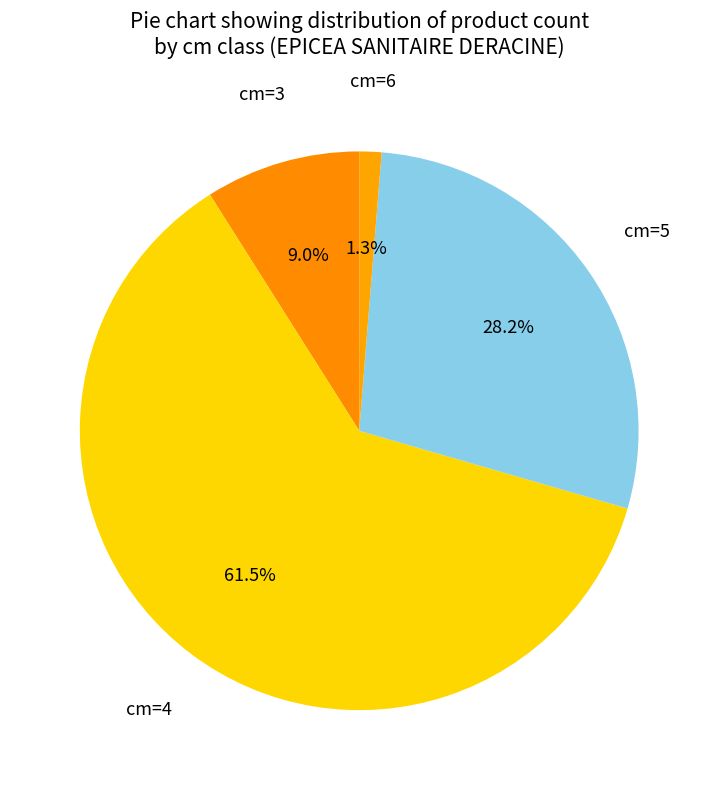

What portion of the pie excludes cm=3?

91.0%